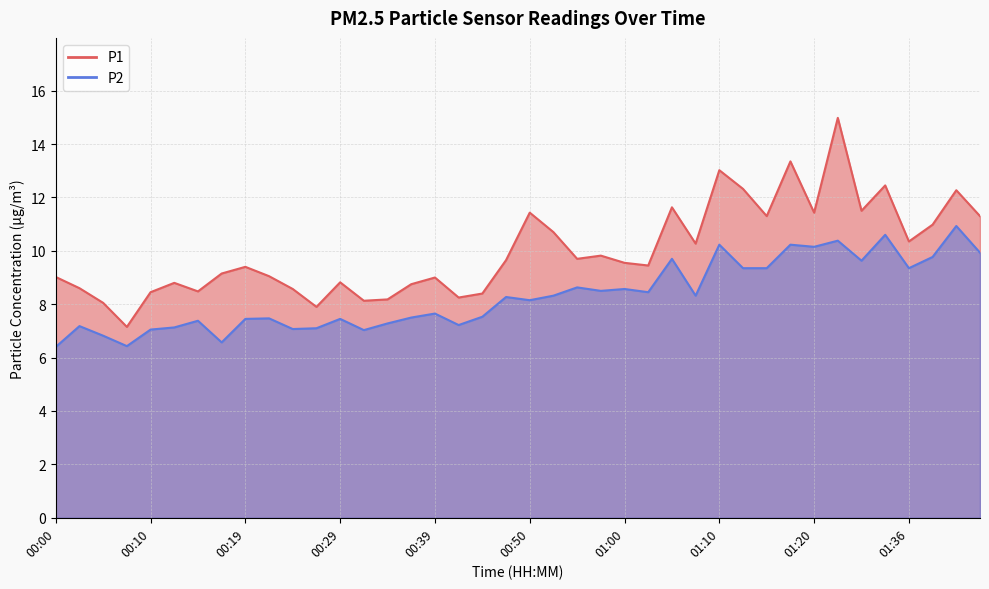

Rank the categories by P1 value from highest to lowest.

01:22, 01:17, 01:10, 01:33, 01:12, 01:41, 01:05, 01:31, 00:50, 01:20, 01:15, 01:43, 01:38, 00:52, 01:36, 01:07, 00:57, 00:55, 00:47, 01:00, 01:02, 00:19, 00:17, 00:22, 00:00, 00:39, 00:29, 00:12, 00:37, 00:02, 00:25, 00:15, 00:10, 00:45, 00:42, 00:34, 00:32, 00:05, 00:27, 00:07